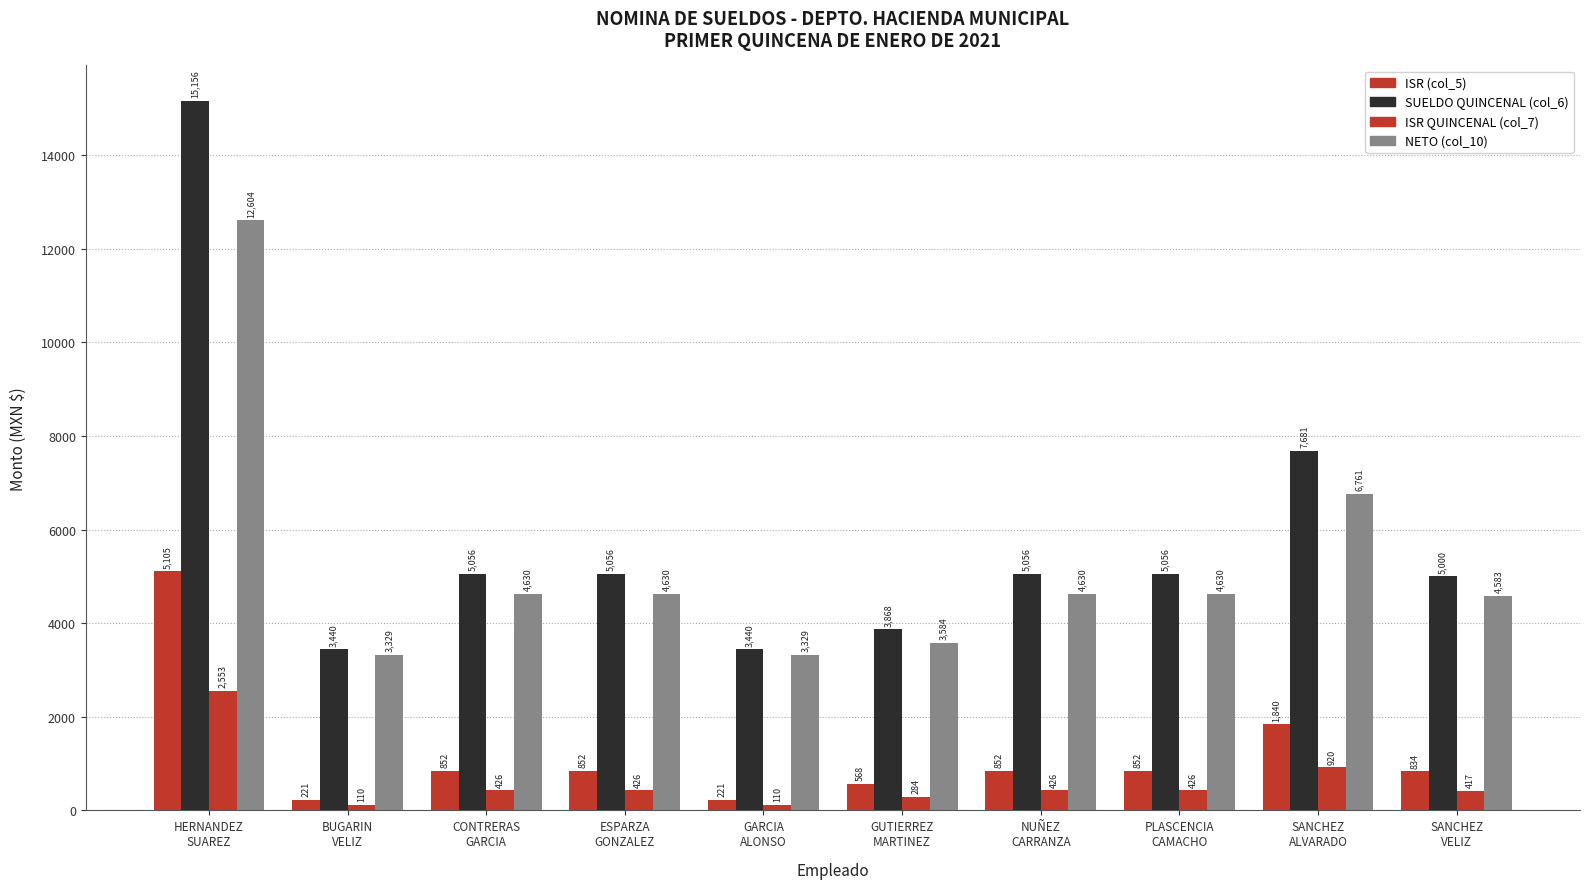

The ISR QUINCENAL (col_7) series shows 2552.7 at HERNANDEZ
SUAREZ. True or false?

True